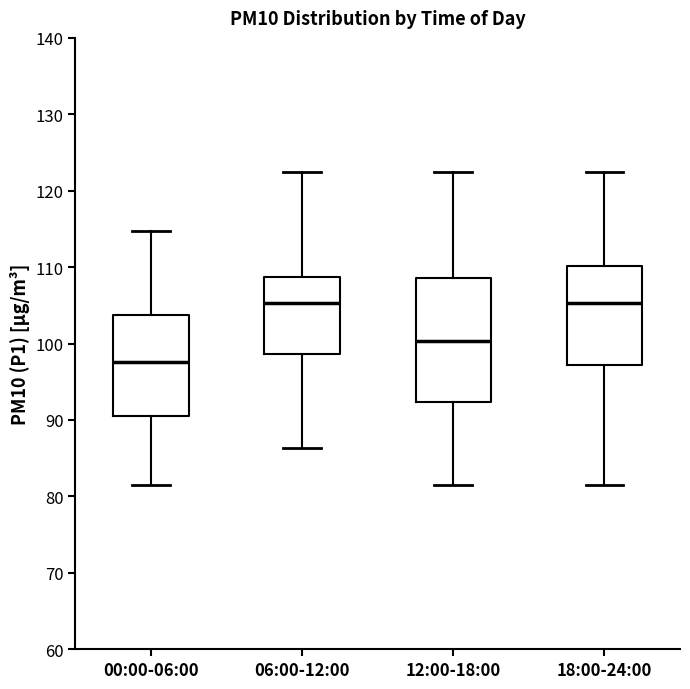

Reading left to right, read every box against the y-axis: the position of its median line, the range the box covers, and the ends of its whiskers. The values are not printed on the chart, so give them approximately, as read against the axis.

00:00-06:00: median 98, box 90 to 104, whiskers 81 to 115
06:00-12:00: median 105, box 99 to 109, whiskers 86 to 123
12:00-18:00: median 100, box 92 to 109, whiskers 81 to 123
18:00-24:00: median 105, box 97 to 110, whiskers 82 to 123